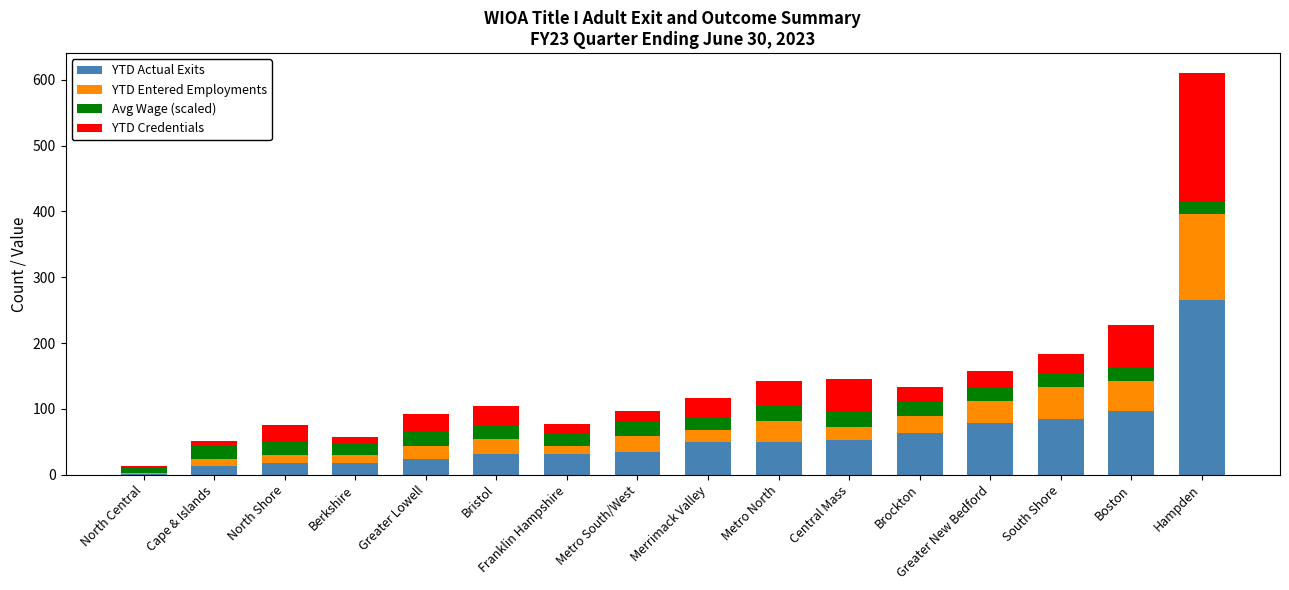

At which category is the sum across all series the highest?

Hampden